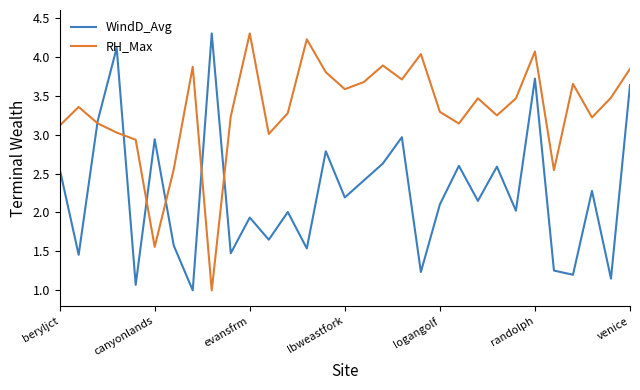

What is the greatest value displayed?

4.3